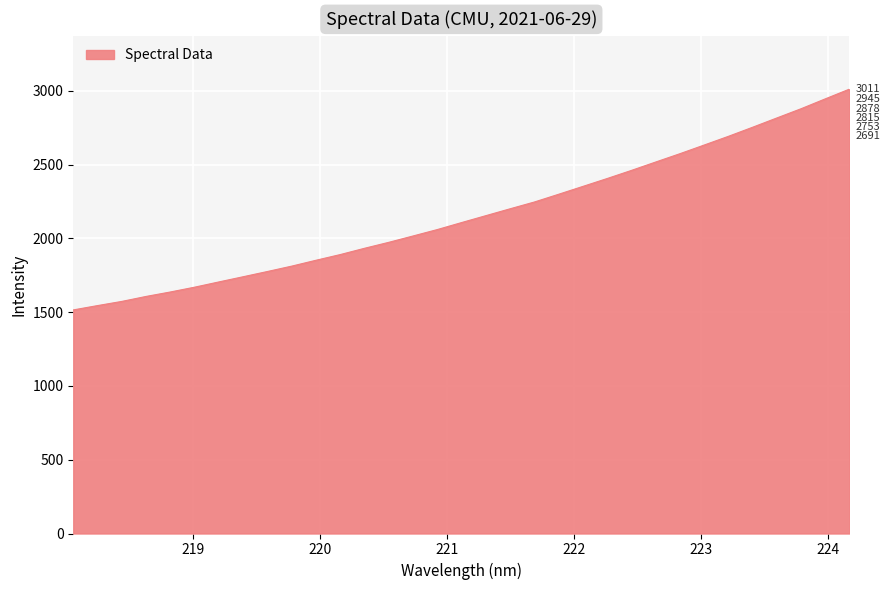

What is the minimum value shown in the chart?

1515.0